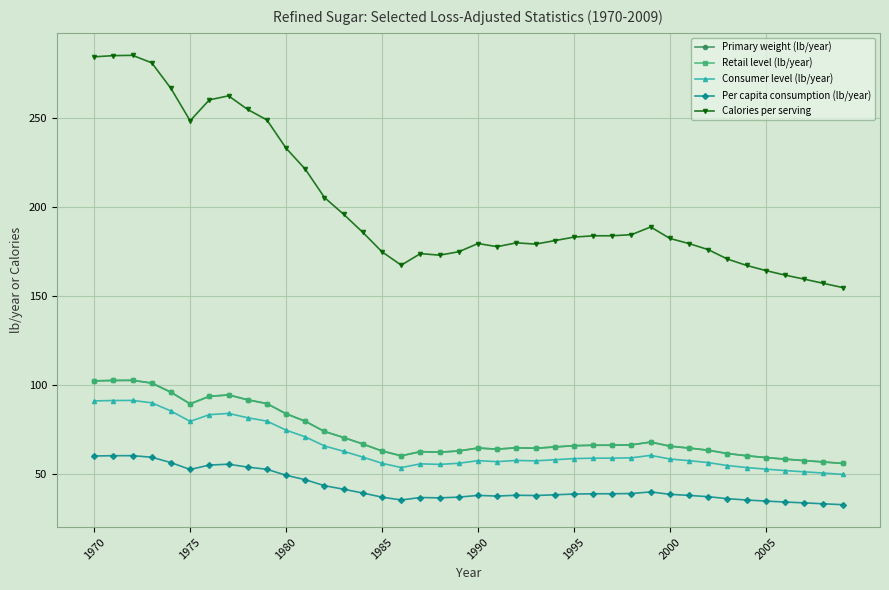

True or false: Per capita consumption (lb/year) and Consumer level (lb/year) cross at least once.

False